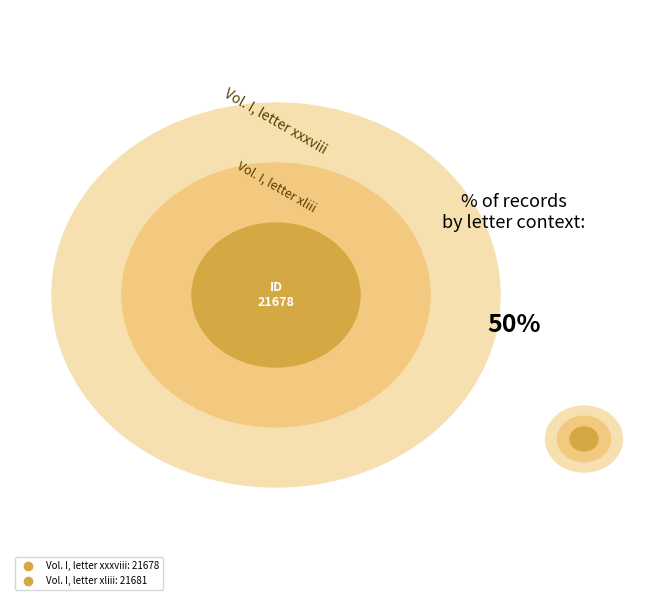

How much of the chart is everything except Vol. I, letter xliii?

50.0%